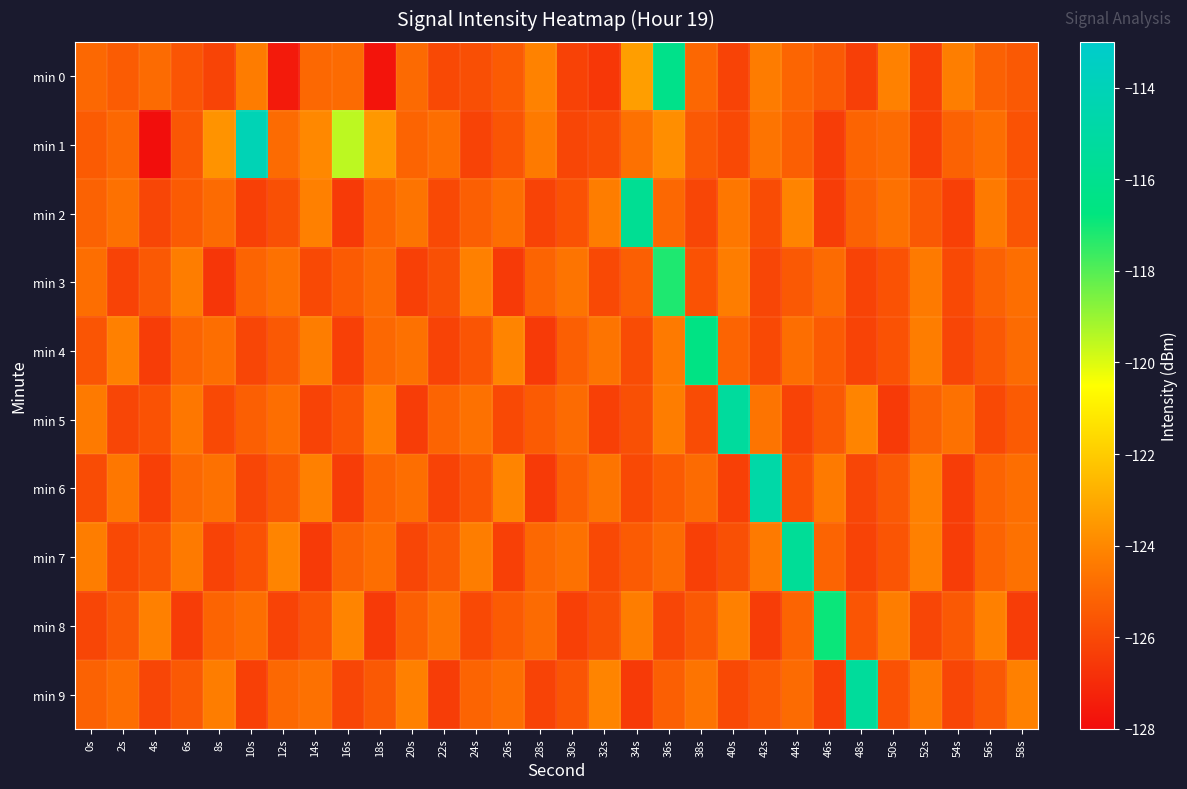

What is the difference between the highest and lowest values at 10s?

12.2